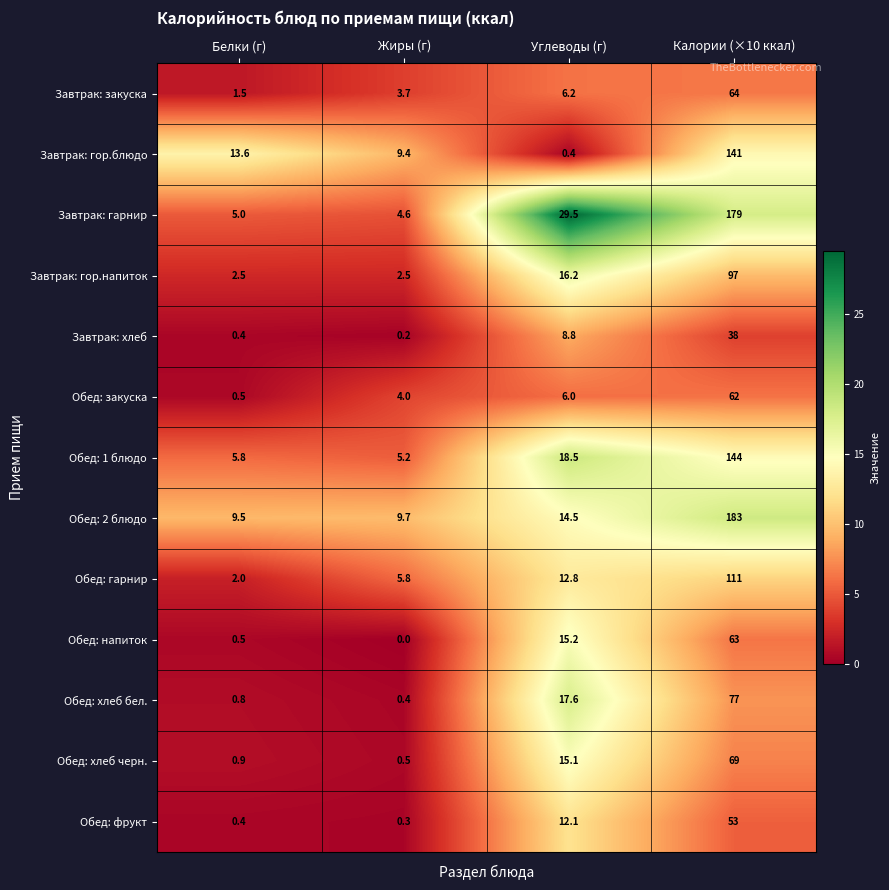

Rank the series by their maximum value, from highest to lowest.

Обед: 2 блюдо, Завтрак: гарнир, Обед: 1 блюдо, Завтрак: гор.блюдо, Обед: гарнир, Завтрак: гор.напиток, Обед: хлеб бел., Обед: хлеб черн., Завтрак: закуска, Обед: напиток, Обед: закуска, Обед: фрукт, Завтрак: хлеб